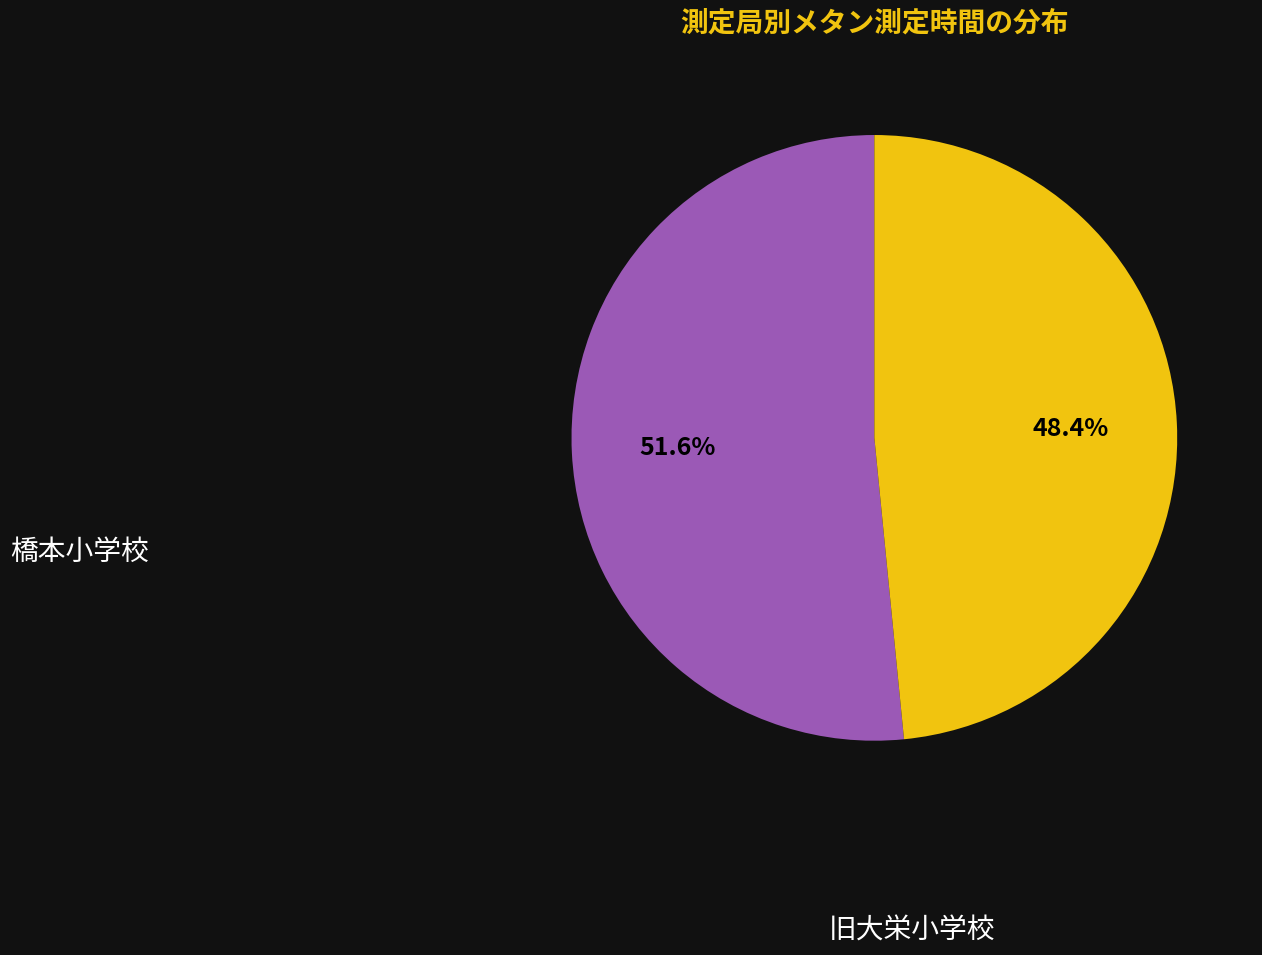

Rank the categories by value from highest to lowest.

橋本小学校, 旧大栄小学校